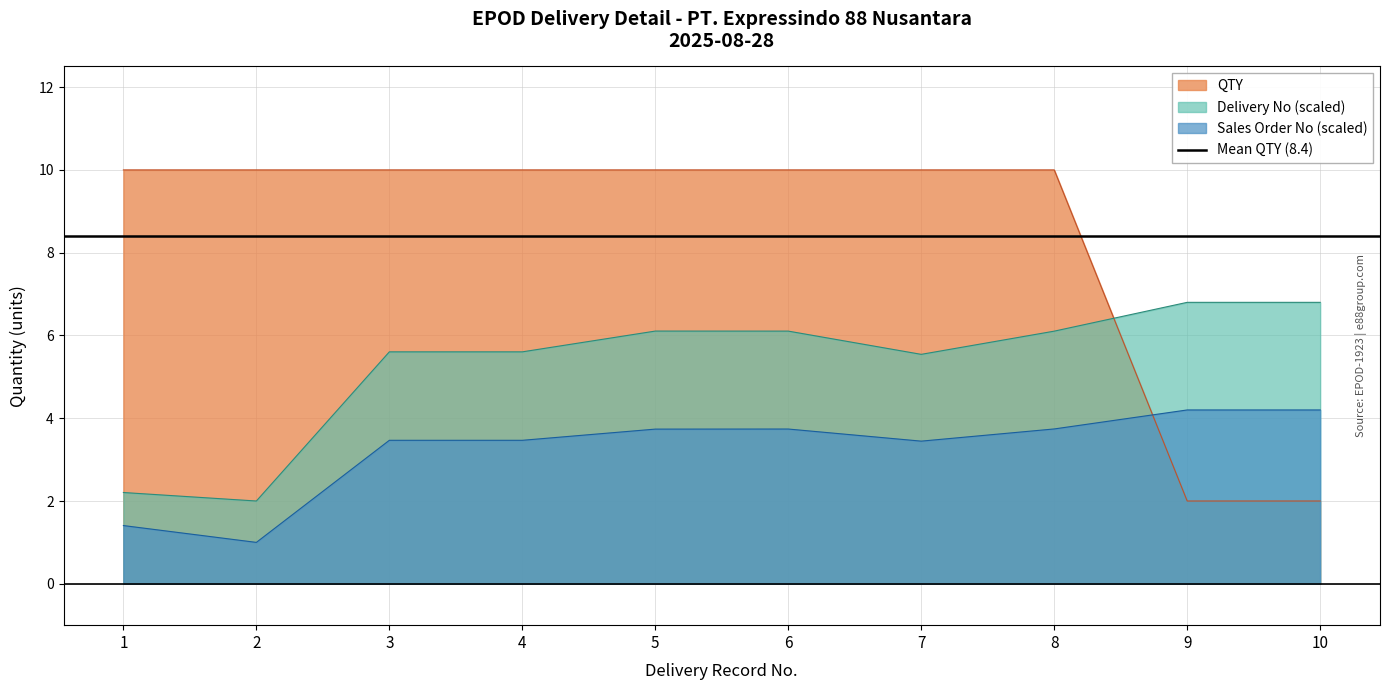

How many data points in Sales Order No are above 3?

8